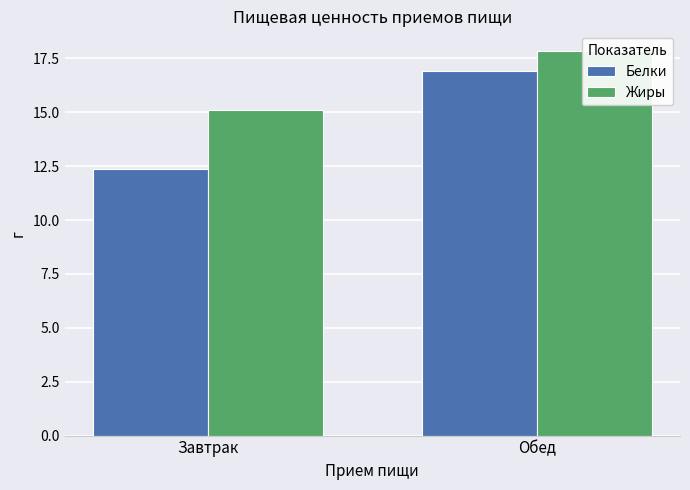

How many bars are there in each group?

2